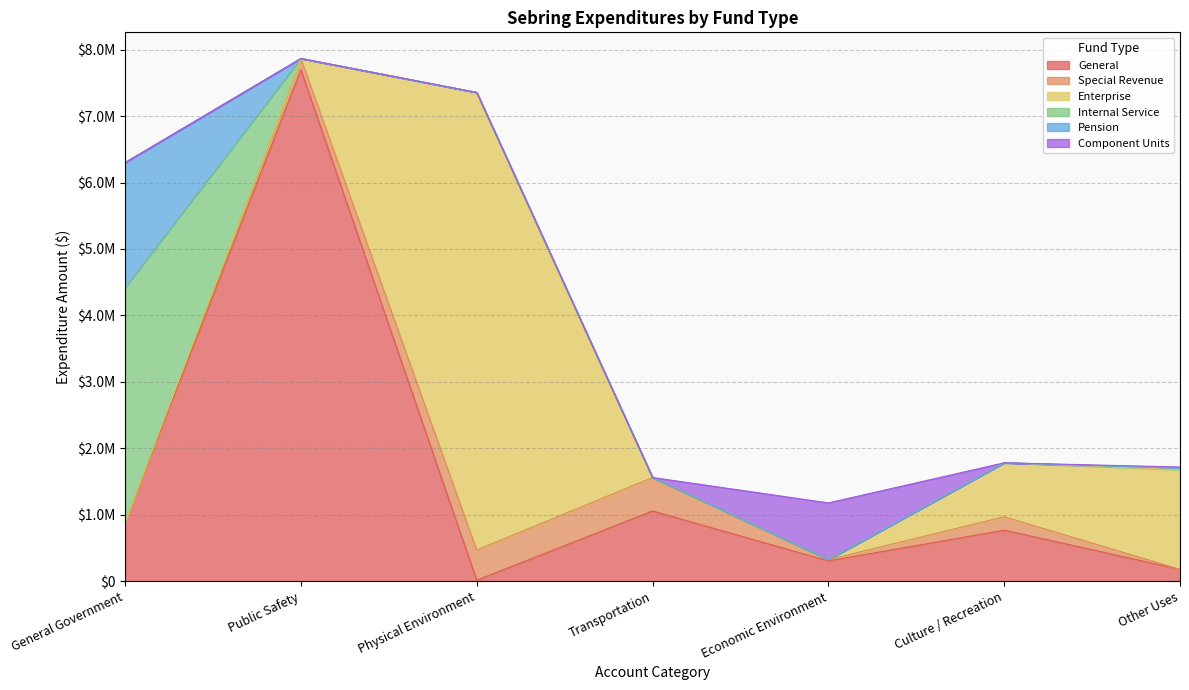

How many data points in Internal Service are above 0?

2